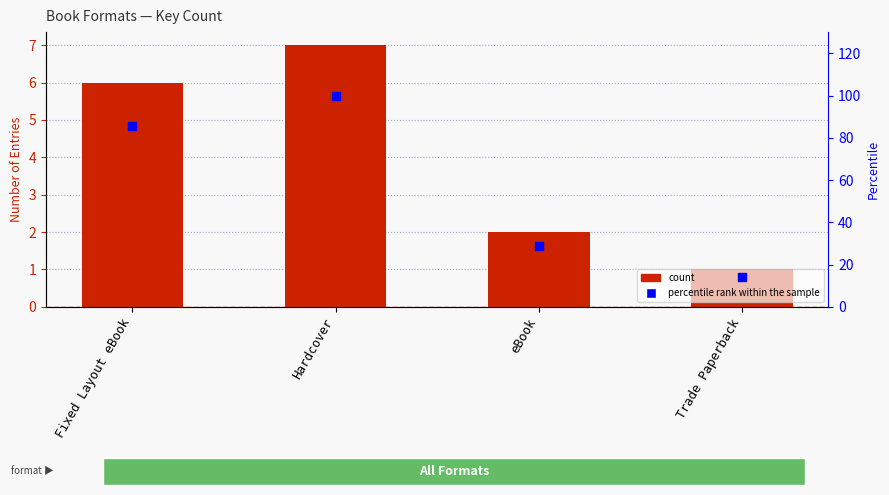

At how many categories does at least one series exceed 63?

2